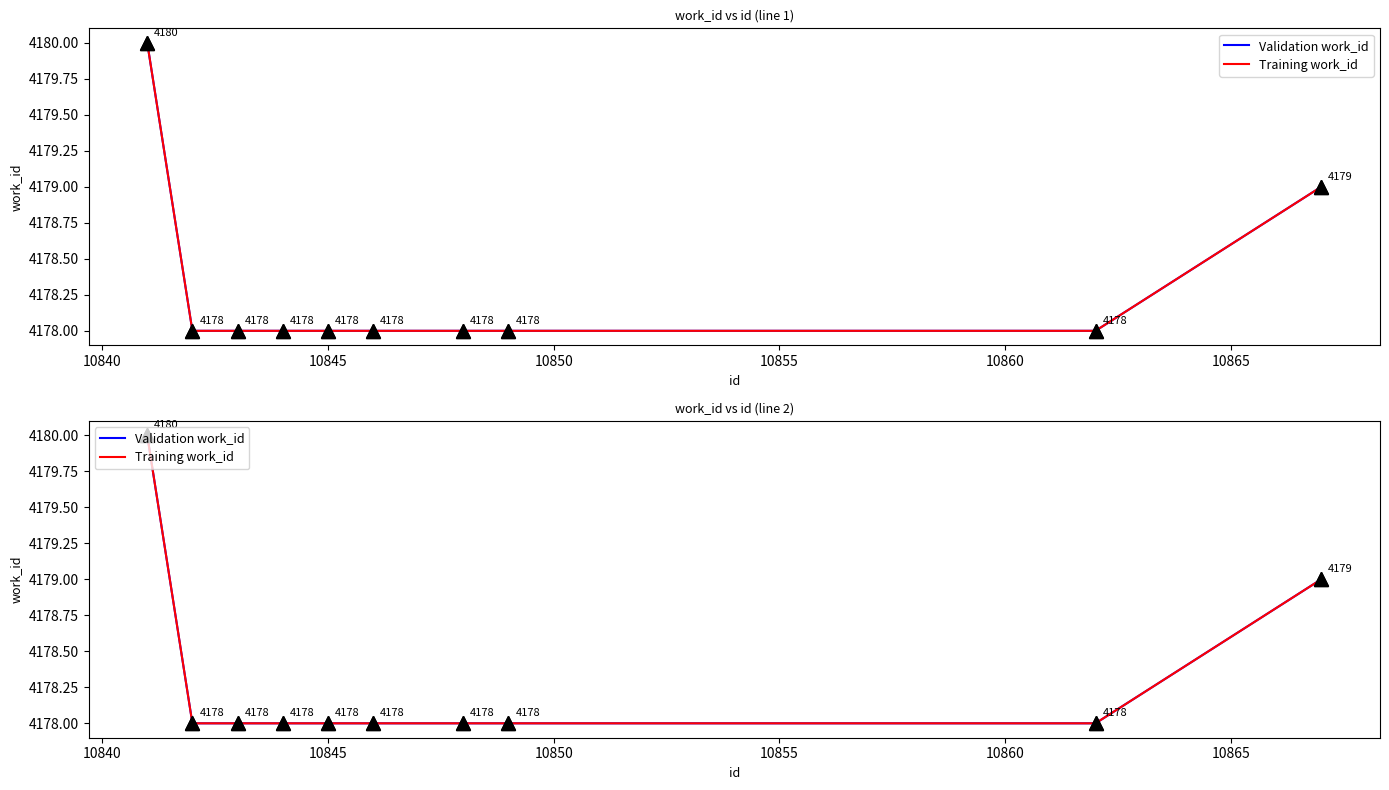

What is the sum of all Training work_id values?

41783